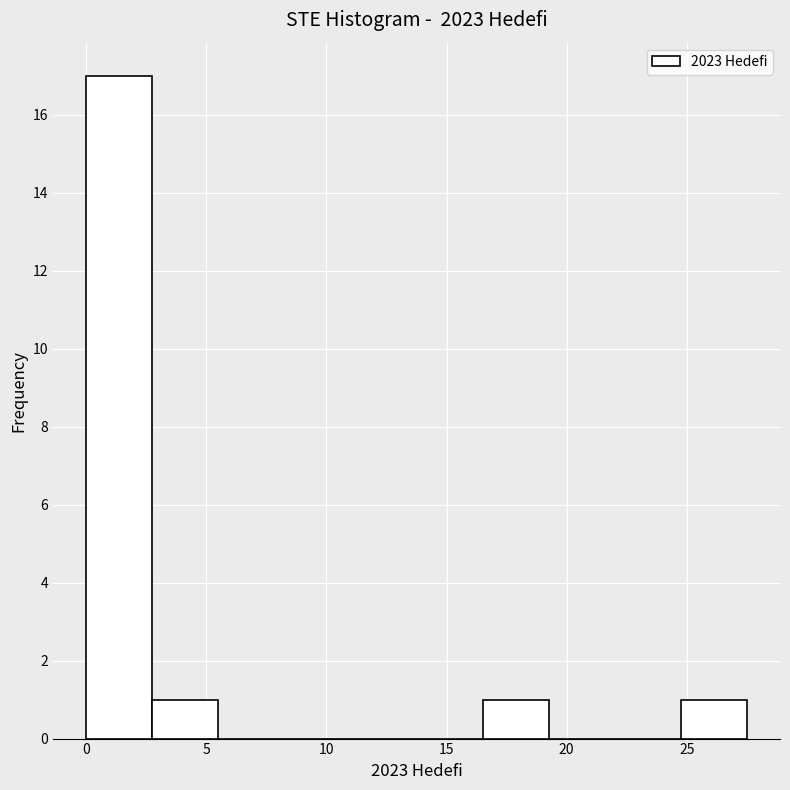

How tall is the bar that spans 16.50 to 19.25 on the x-axis? Neither the bar edges nor the heights are printed on the chart, so give them approximately, as read against the axes.

1